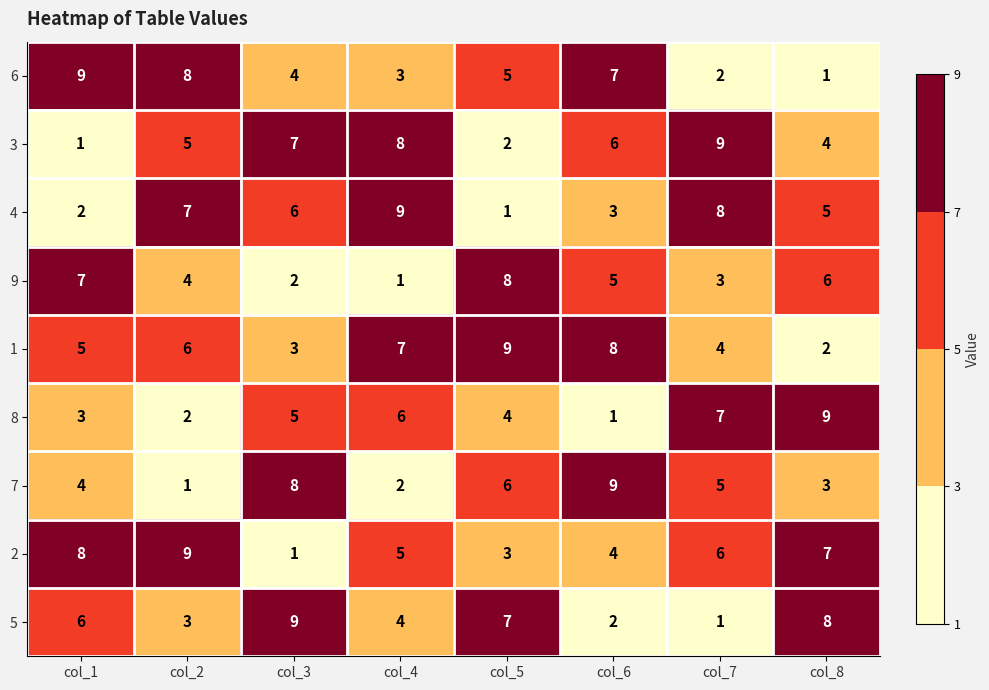

What value does the 4 series have at col_6?

3